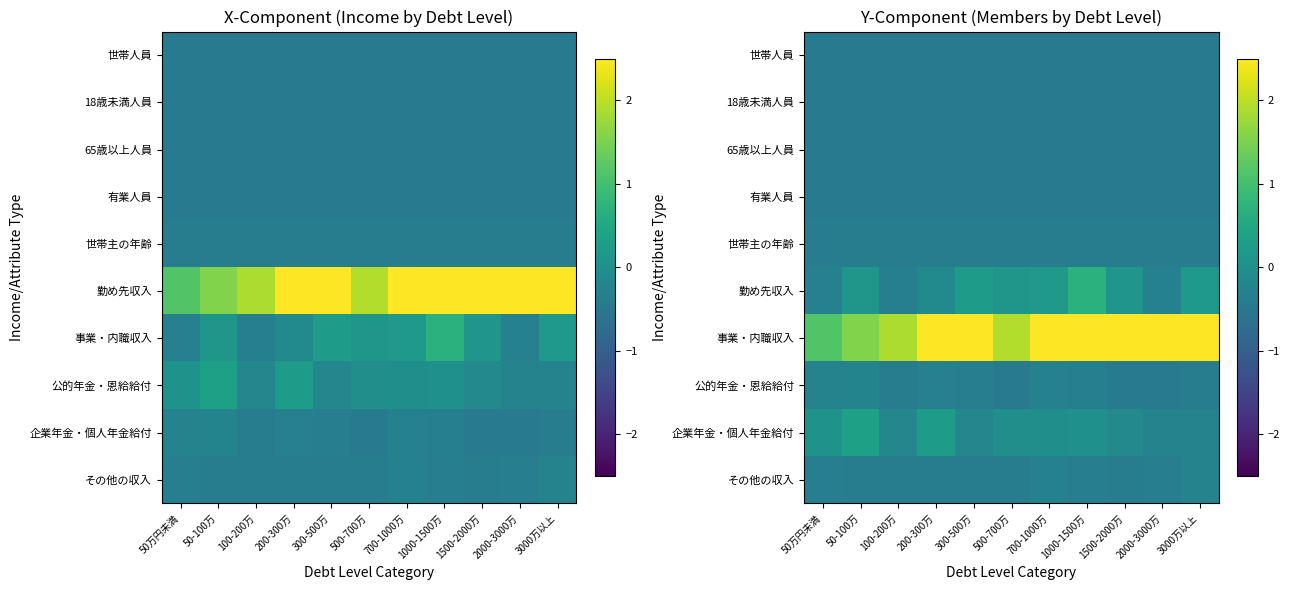

Is it true that 65歳以上人員 equals -0.4 at 1500-2000万?

True